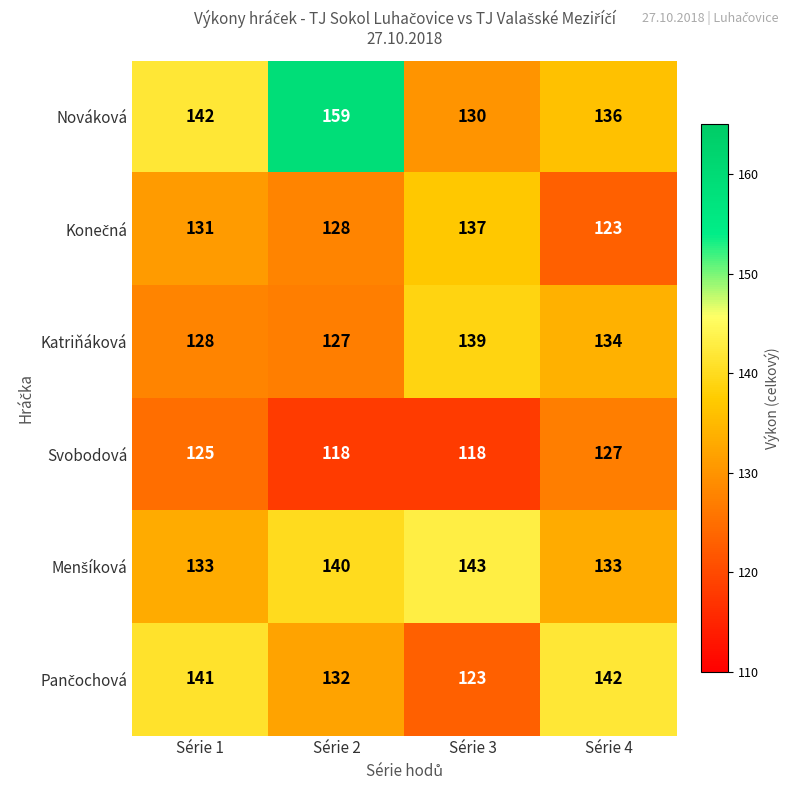

Which series has the largest range (max minus min)?

Nováková